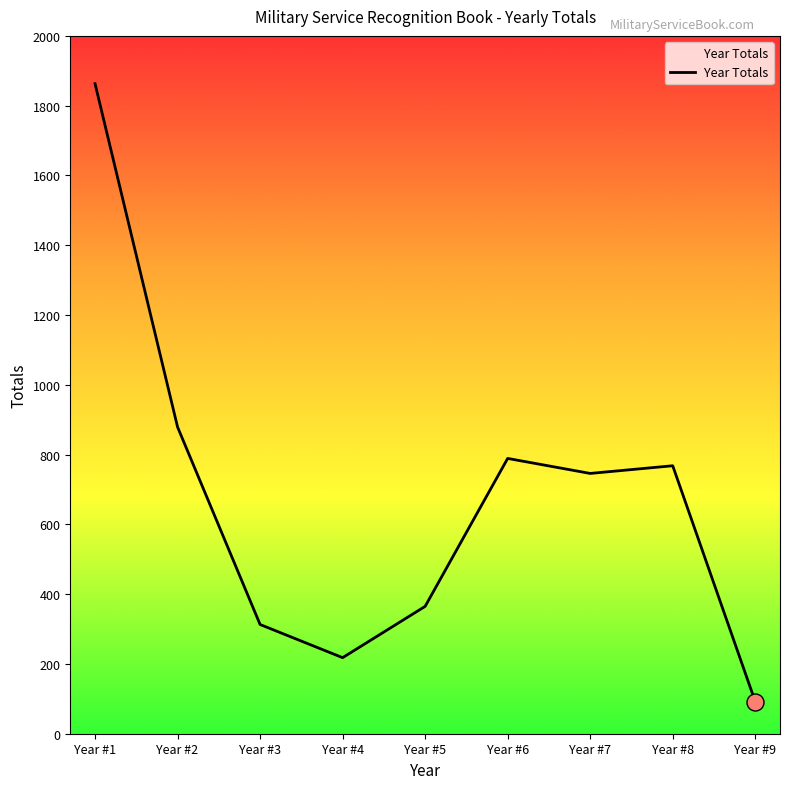

Approximately how many times larger is the value at Year #4 compared to Year #1?

0.1